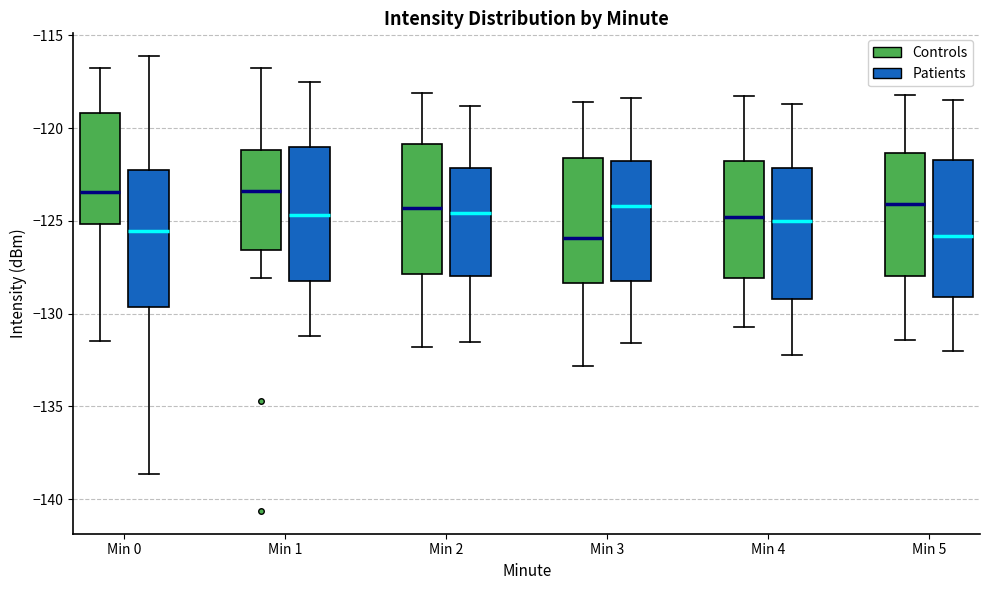

Where is the upper edge of the box for Min 1 (Controls) on the y-axis? The values are not printed on the chart, so give them approximately, as read against the axis.

-121.0